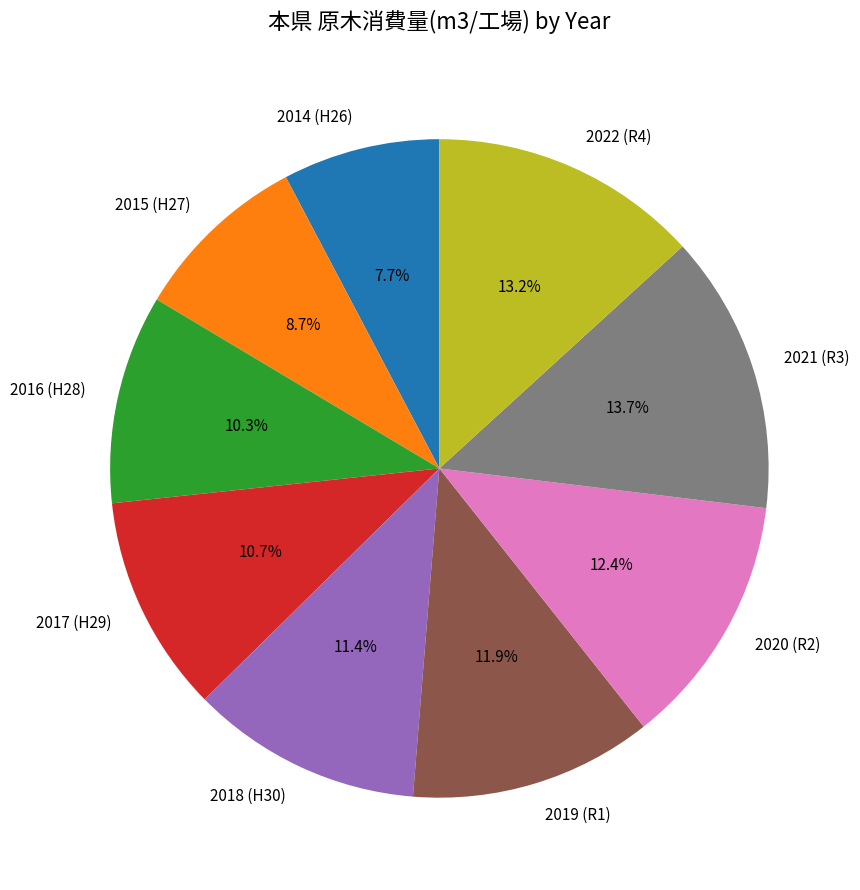

Approximately how many times larger is the value at 2022 (R4) compared to 2018 (H30)?

1.2